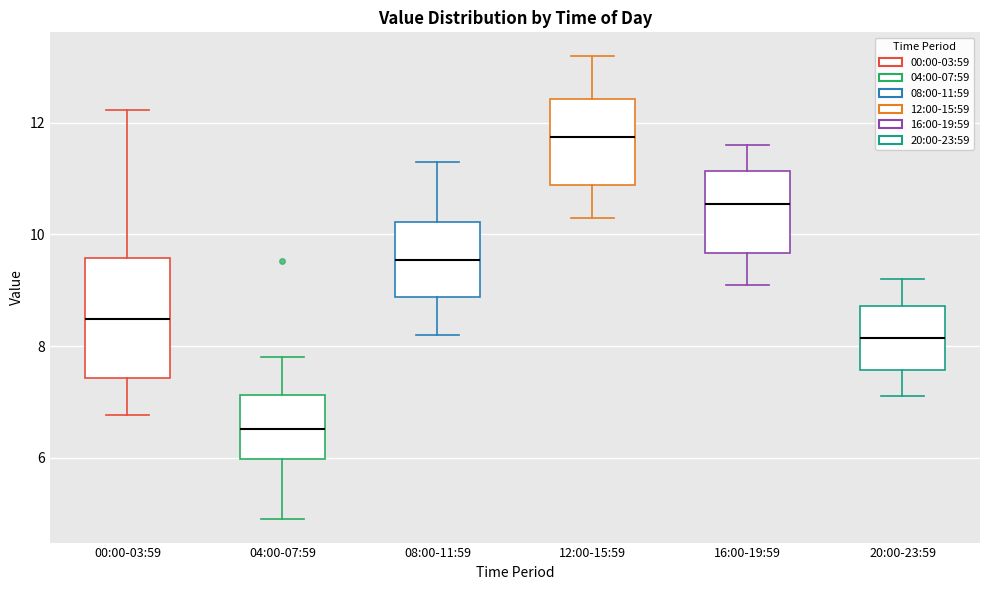

Which box is the tallest, from its lower edge to its upper edge?

00:00-03:59